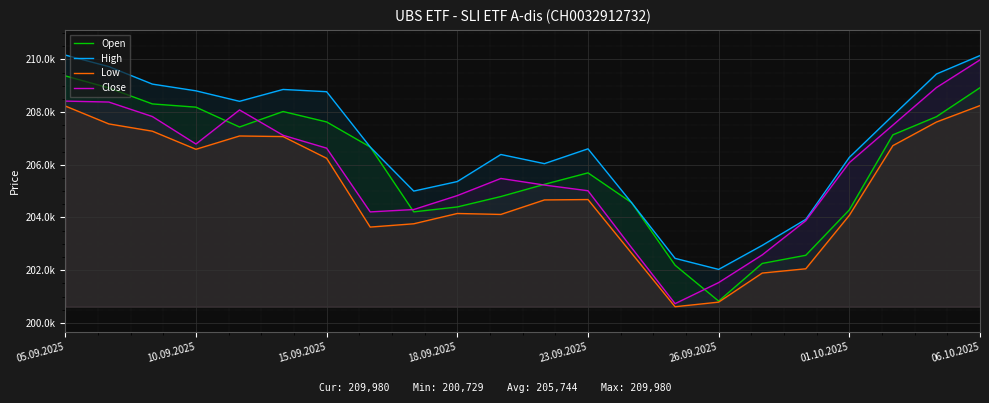

What is the value of the Close point at the 13th from the left?

205014